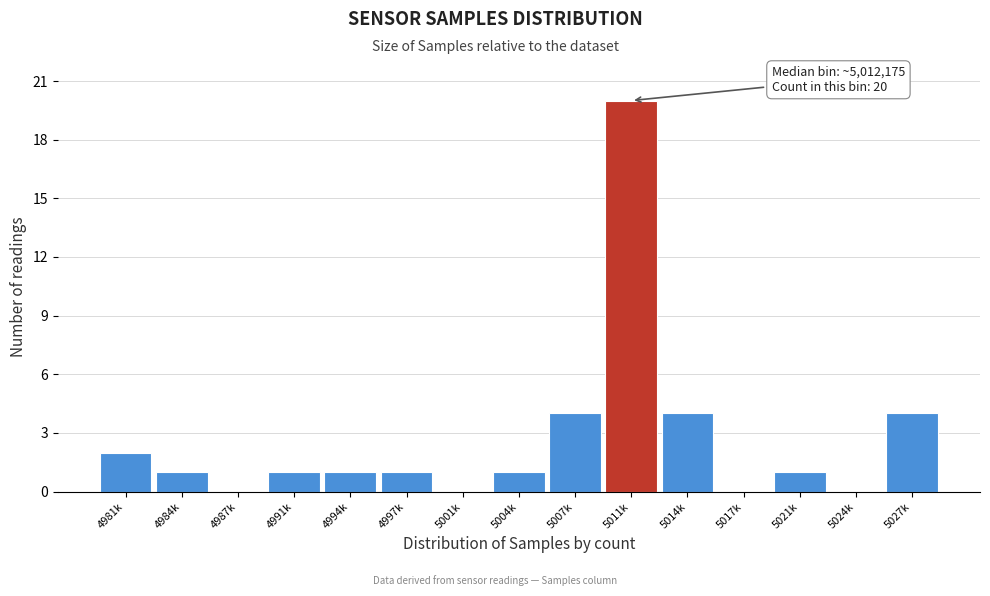

Reading left to right, extract all data points from this chart.

4981k=2	4984k=1	4987k=0	4991k=1	4994k=1	4997k=1	5001k=0	5004k=1	5007k=4	5011k=20	5014k=4	5017k=0	5021k=1	5024k=0	5027k=4